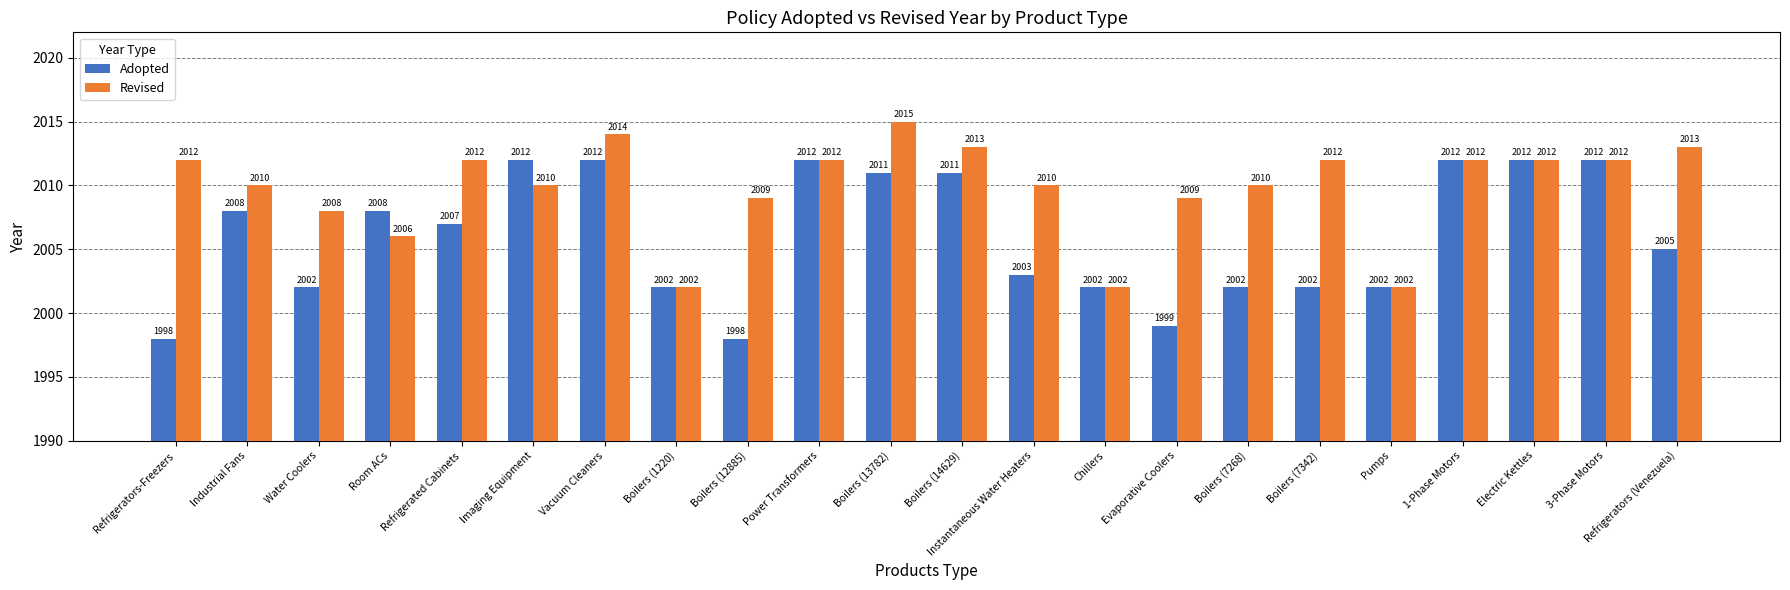

The Adopted series shows 2729 at Pumps. True or false?

False